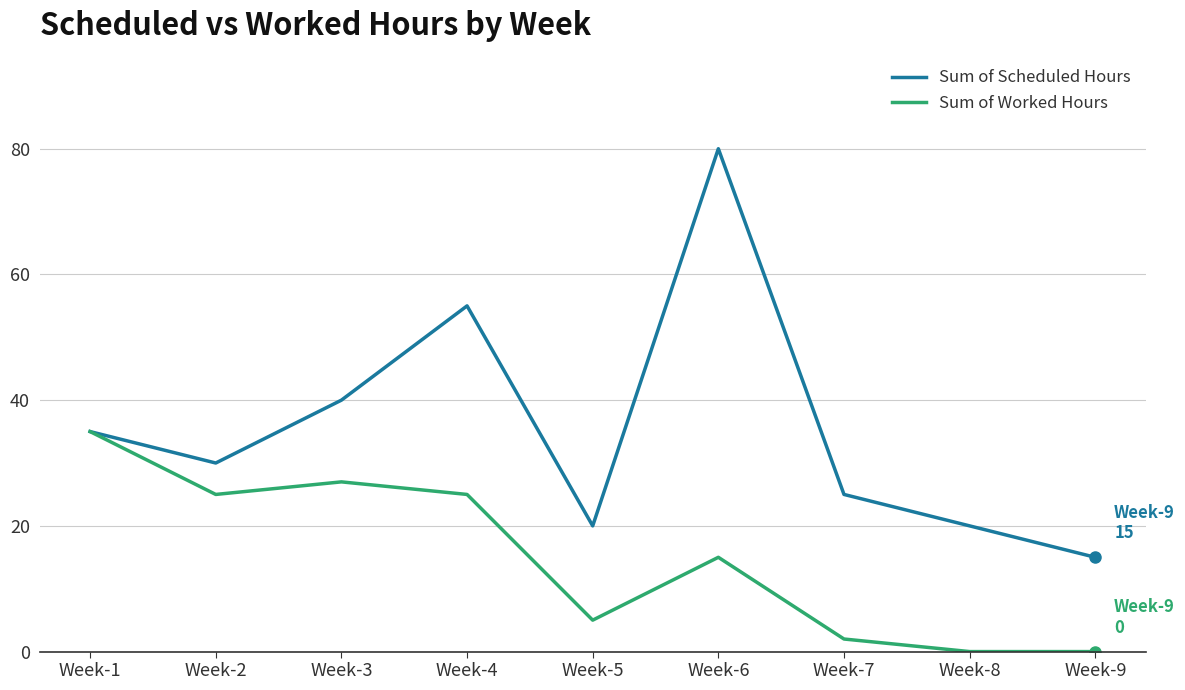

At Week-8, list the series in order from largest to smallest.

Sum of Scheduled Hours, Sum of Worked Hours